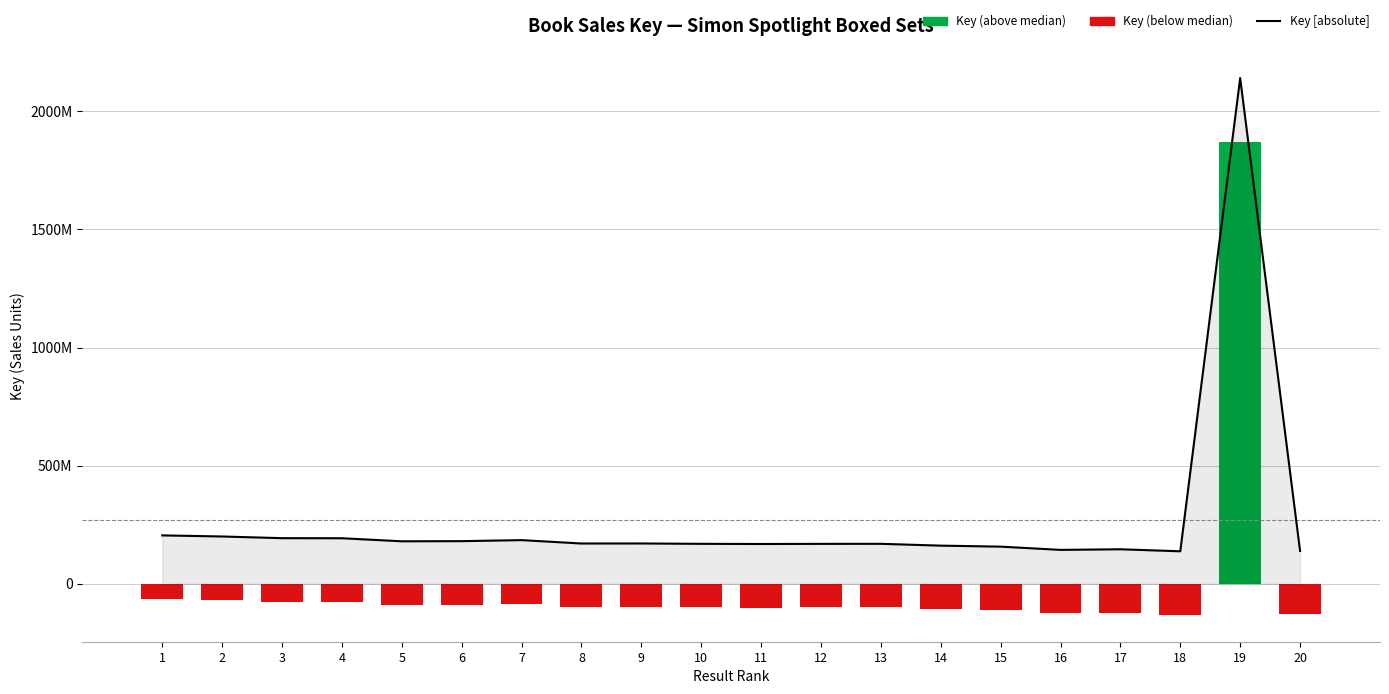

Which series has the widest spread of values?

Key [absolute]